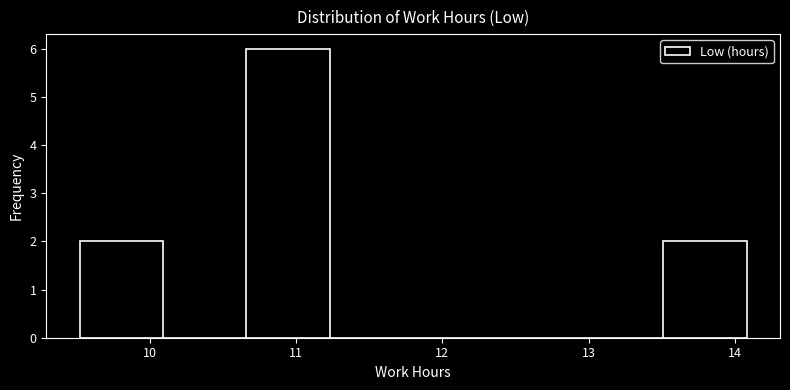

How tall is the bar that spans 13.51 to 14.08 on the x-axis? Neither the bar edges nor the heights are printed on the chart, so give them approximately, as read against the axes.

2